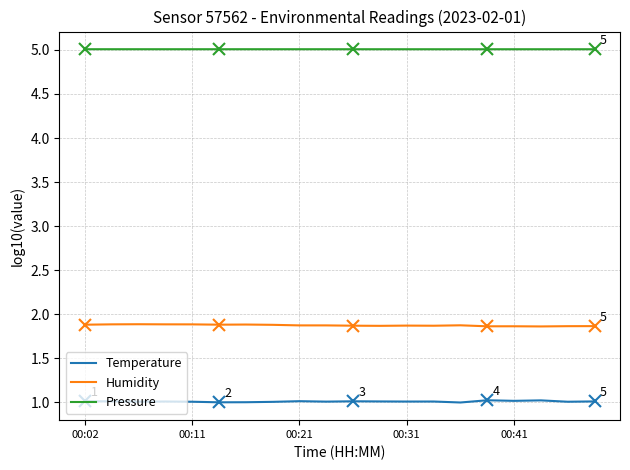

True or false: Humidity has more than 0 points higher than both neighbors.

True